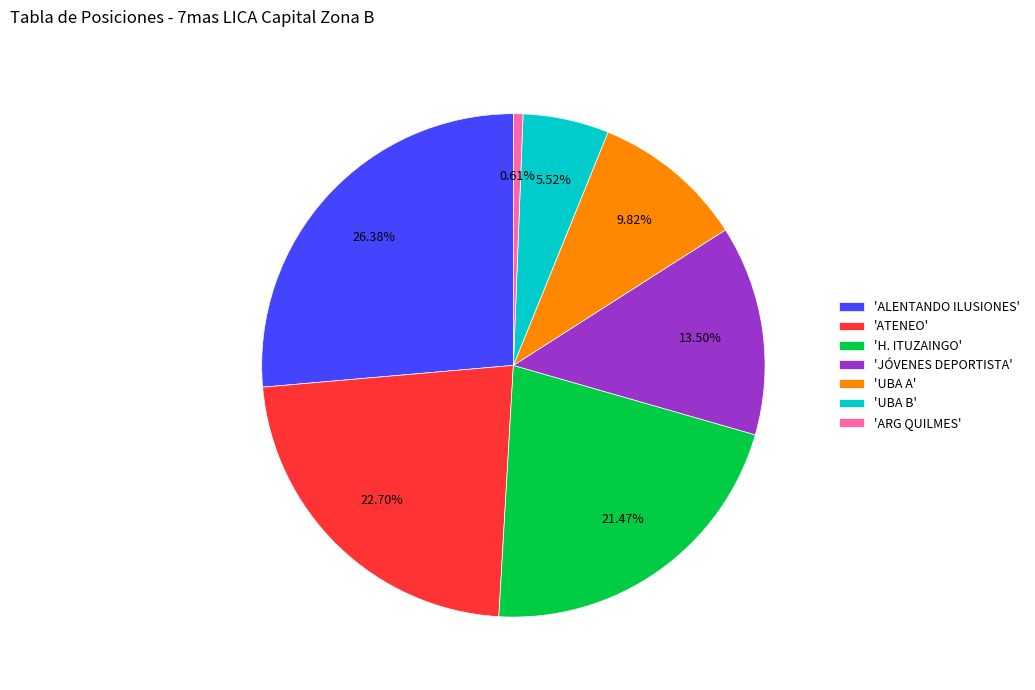

What is the largest slice in the pie chart?

'ALENTANDO ILUSIONES'